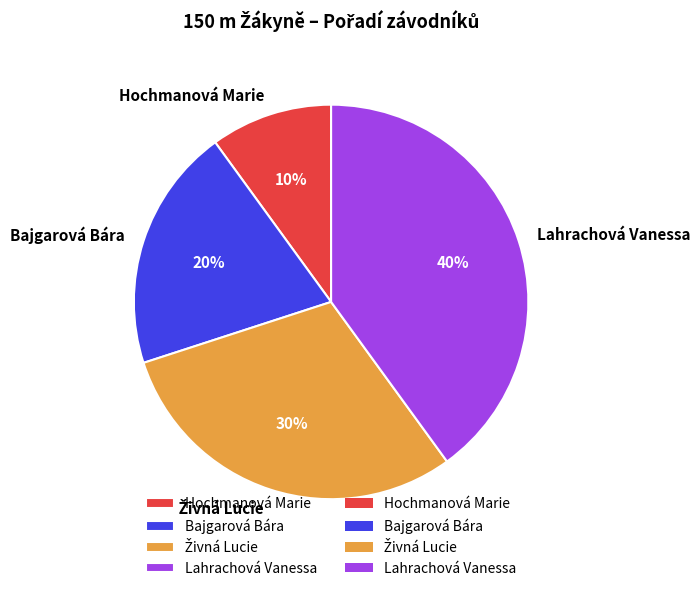

Is there a majority slice in this chart?

No